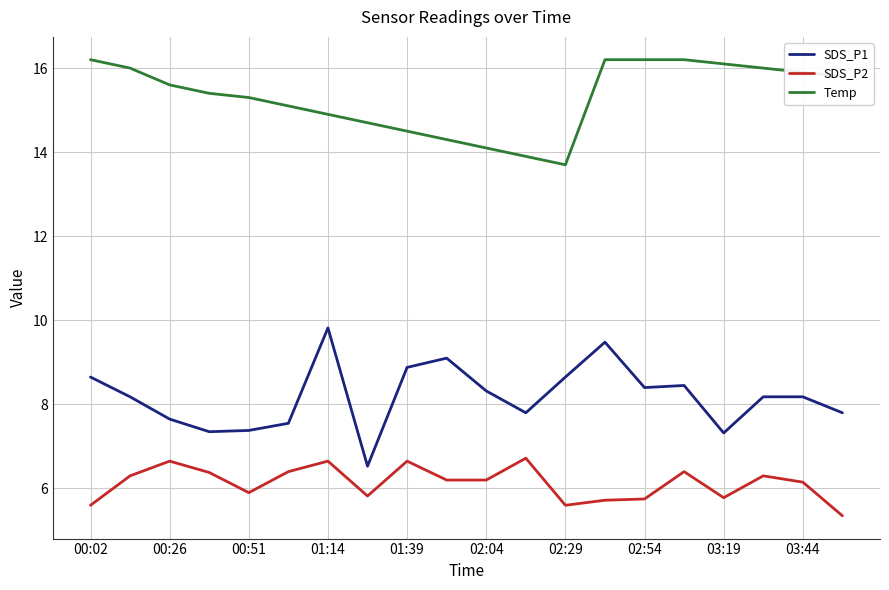

Which series has the largest total across all categories?

Temp